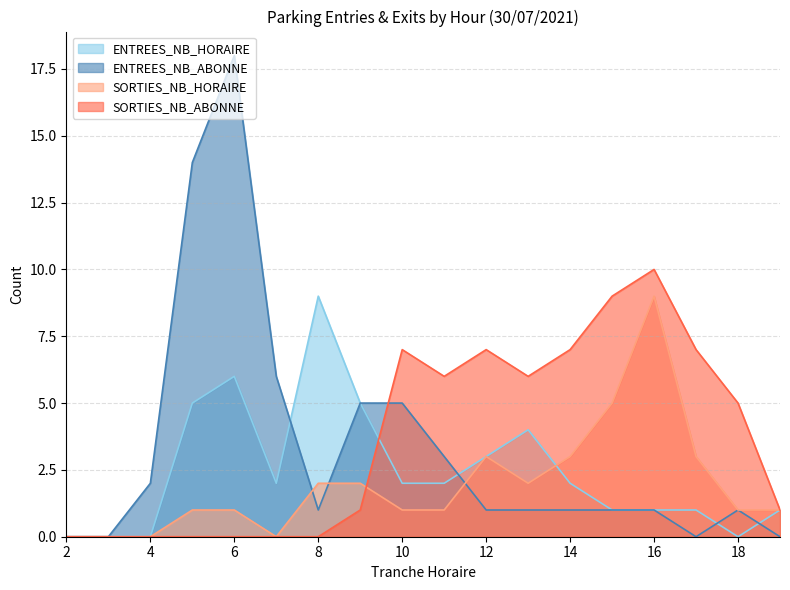

How many lines are shown in the chart?

4